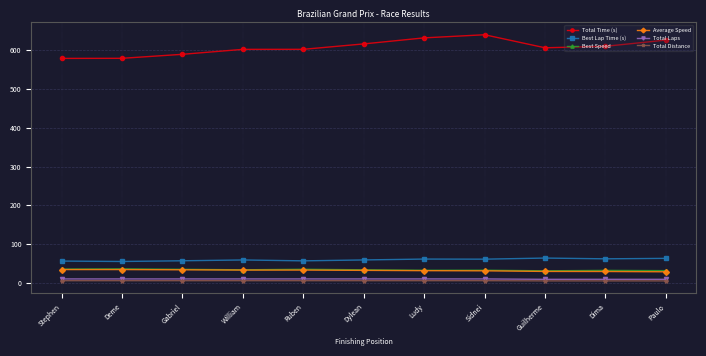

At which label does Total Time (s) first exceed 606?

Dylean